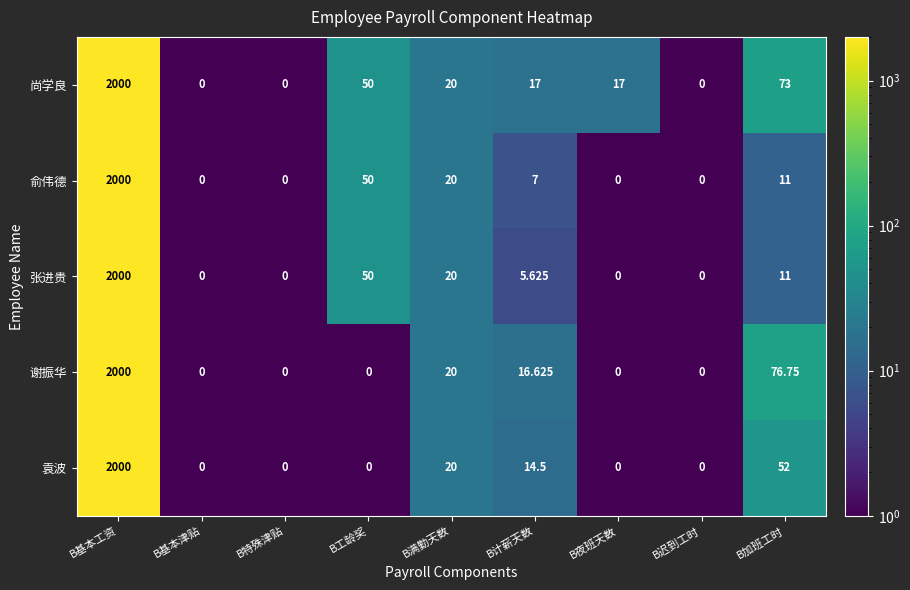

Which series has the largest total across all categories?

尚学良